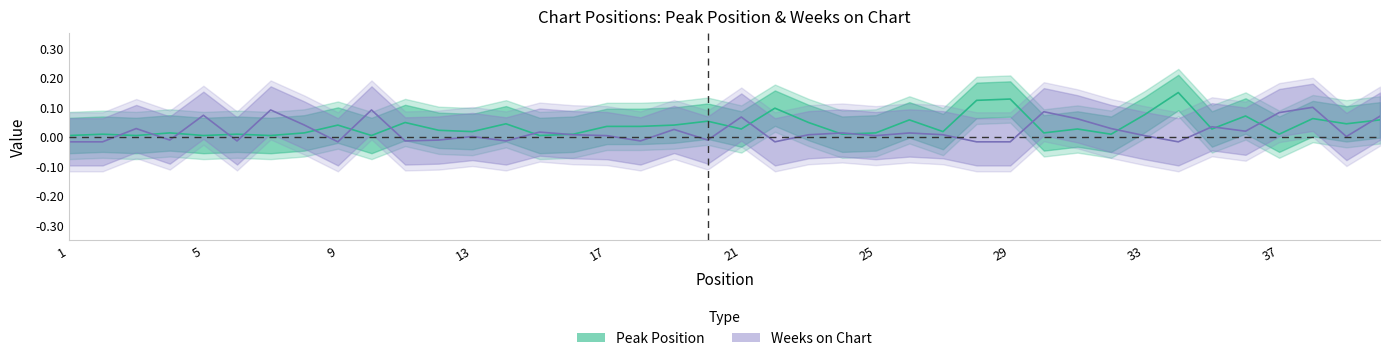

Which series has the largest total across all categories?

Peak Position